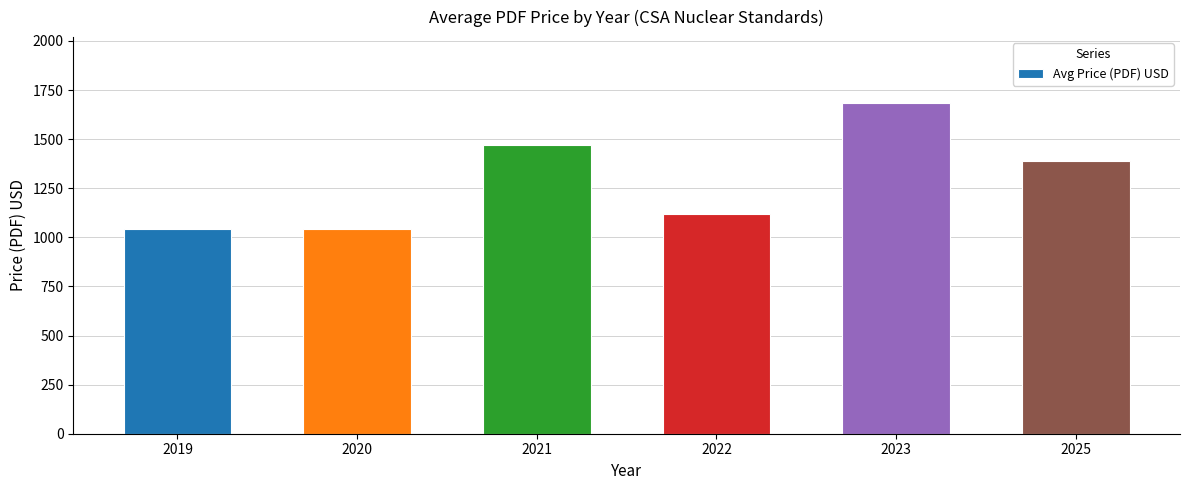

True or false: the data shows 779.4 at 2025.

False